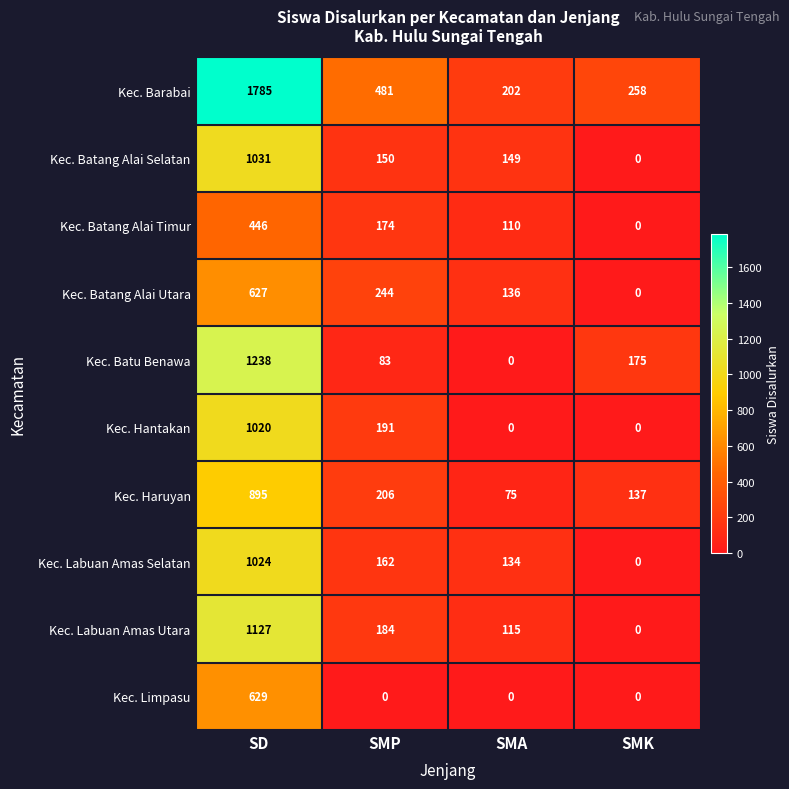

What is the sum of the Kec. Limpasu values at SD and SMA?

629